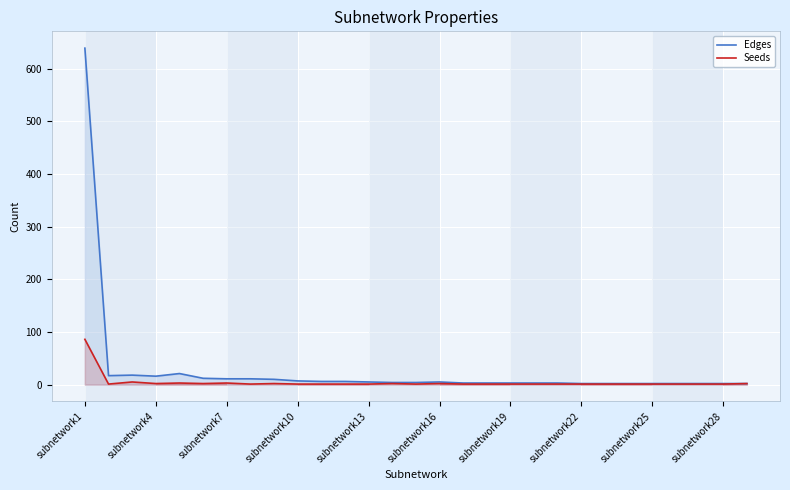

True or false: Seeds and Edges cross at least once.

False